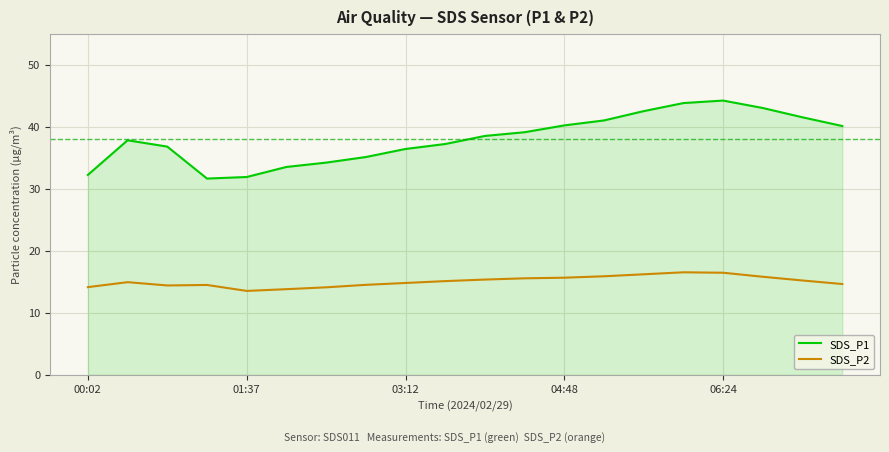

Which series has the largest range (max minus min)?

SDS_P1